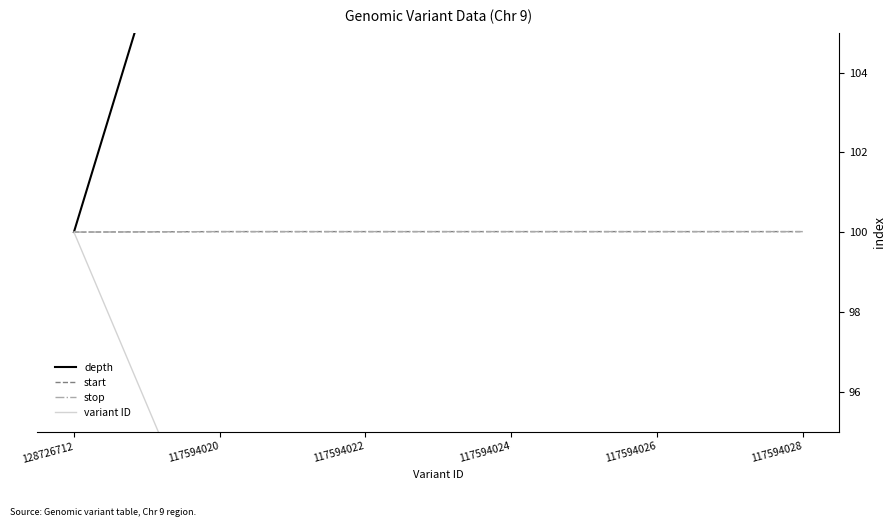

Which series has the largest total across all categories?

depth